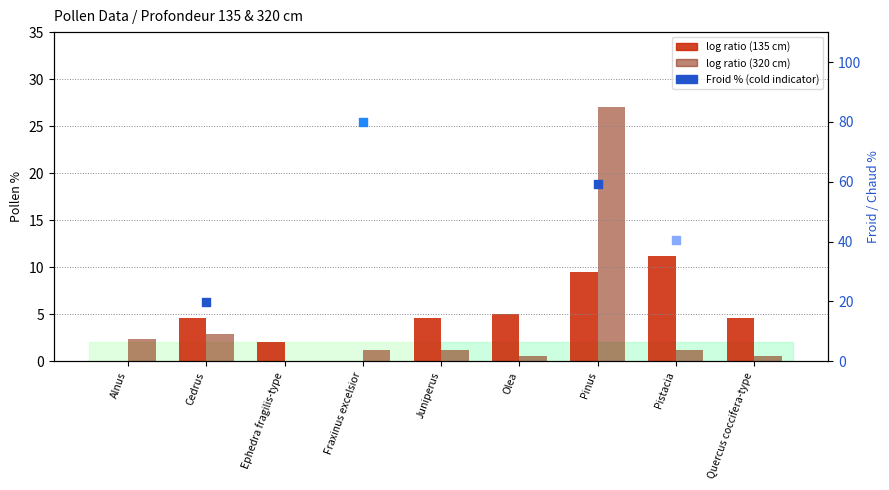

Which series contains the lowest Y value?

135 cm (10218 BP)